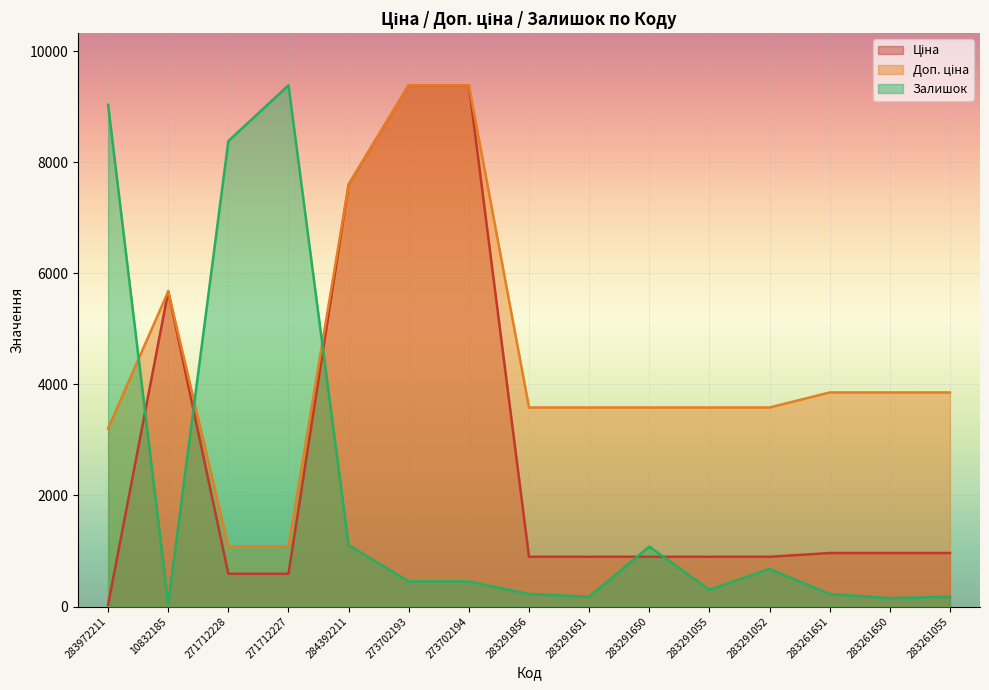

Reading right to left, list all the values displayed in this chart.

Ціна: 283261055=963.5	283261650=963.5	283261651=963.5	283291052=895.9	283291055=895.9	283291650=895.9	283291651=895.9	283291856=895.9	273702194=9384.0	273702193=9384.0	284392211=7596.5	271712227=589.9	271712228=589.9	10832185=5673.8	283972211=32.0
Доп. ціна: 283261055=3854.0	283261650=3854.0	283261651=3854.0	283291052=3583.6	283291055=3583.6	283291650=3583.6	283291651=3583.6	283291856=3583.6	273702194=9384.0	273702193=9384.0	284392211=7596.5	271712227=1081.7	271712228=1081.7	10832185=5673.8	283972211=3205.0
Залишок: 283261055=175.6	283261650=150.5	283261651=225.8	283291052=677.5	283291055=301.1	283291650=1078.9	283291651=175.6	283291856=225.8	273702194=451.6	273702193=451.6	284392211=1104.0	271712227=9384.0	271712228=8380.3	10832185=50.2	283972211=9032.7